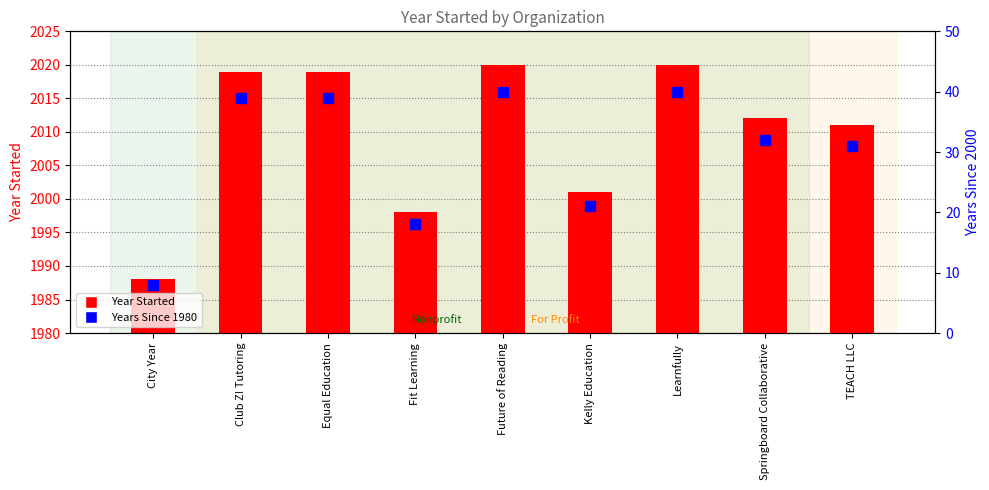

How many data points does each series have?

9